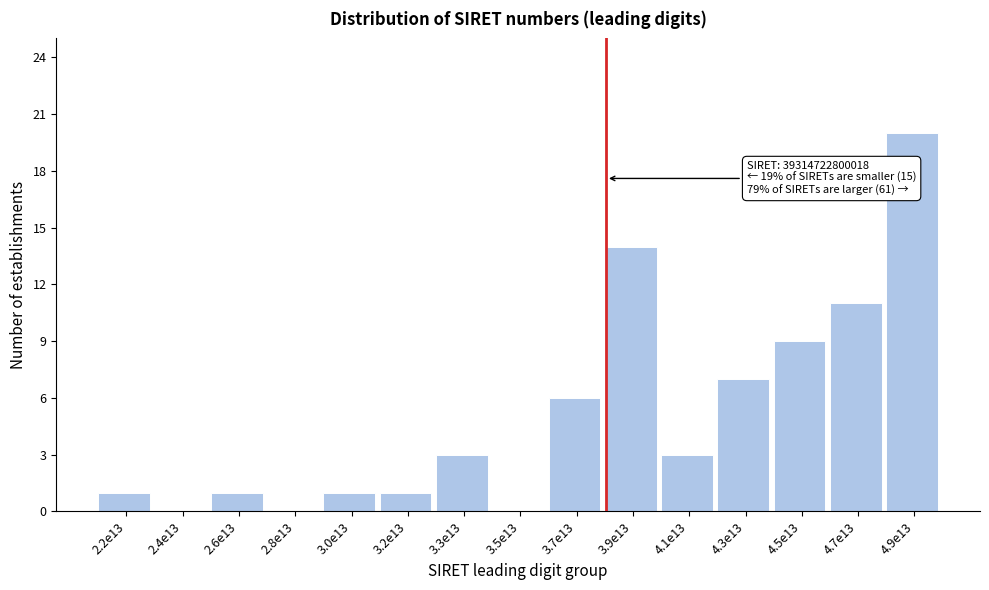

Reading left to right, list all the values displayed in this chart.

2.2e13=1	2.4e13=0	2.6e13=1	2.8e13=0	3.0e13=1	3.2e13=1	3.3e13=3	3.5e13=0	3.7e13=6	3.9e13=14	4.1e13=3	4.3e13=7	4.5e13=9	4.7e13=11	4.9e13=20